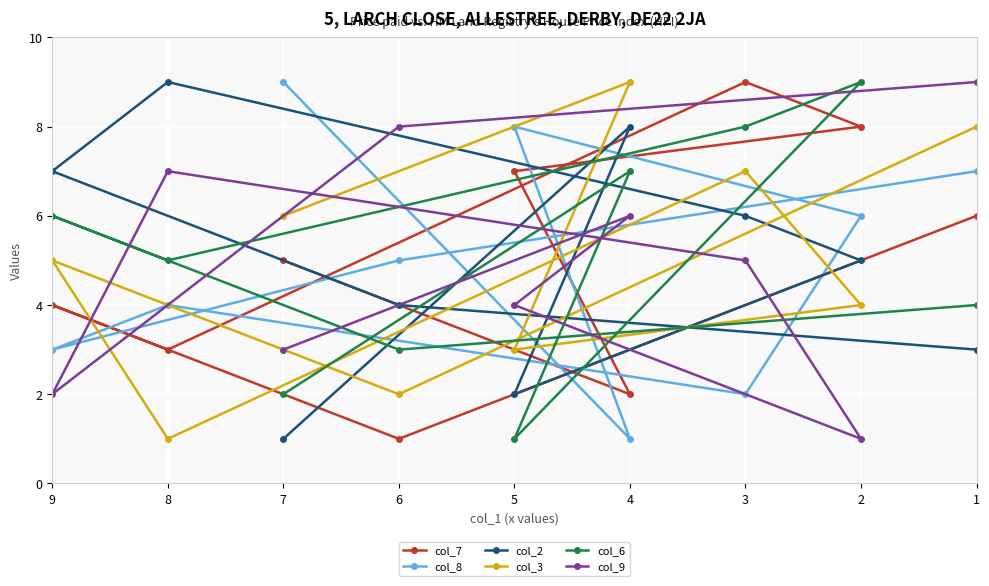

Rank the categories by col_3 value from lowest to highest.

8, 6, 5, 2, 9, 7, 3, 1, 4